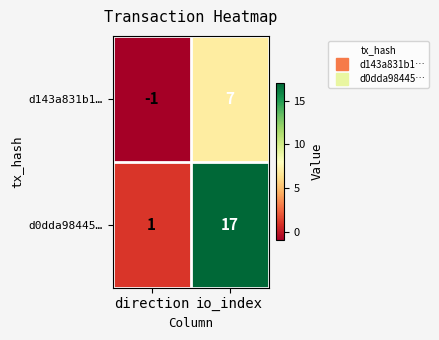

Which label corresponds to the largest value in the chart?

io_index